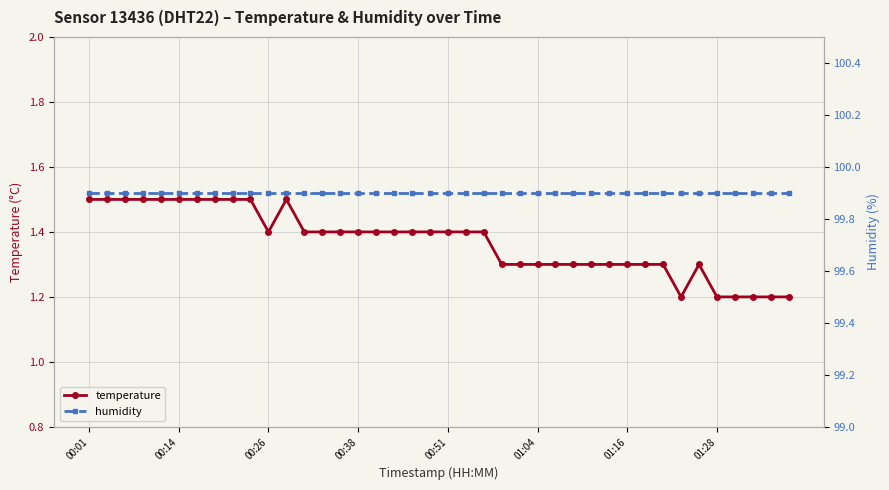

At how many categories does at least one series exceed 74?

40